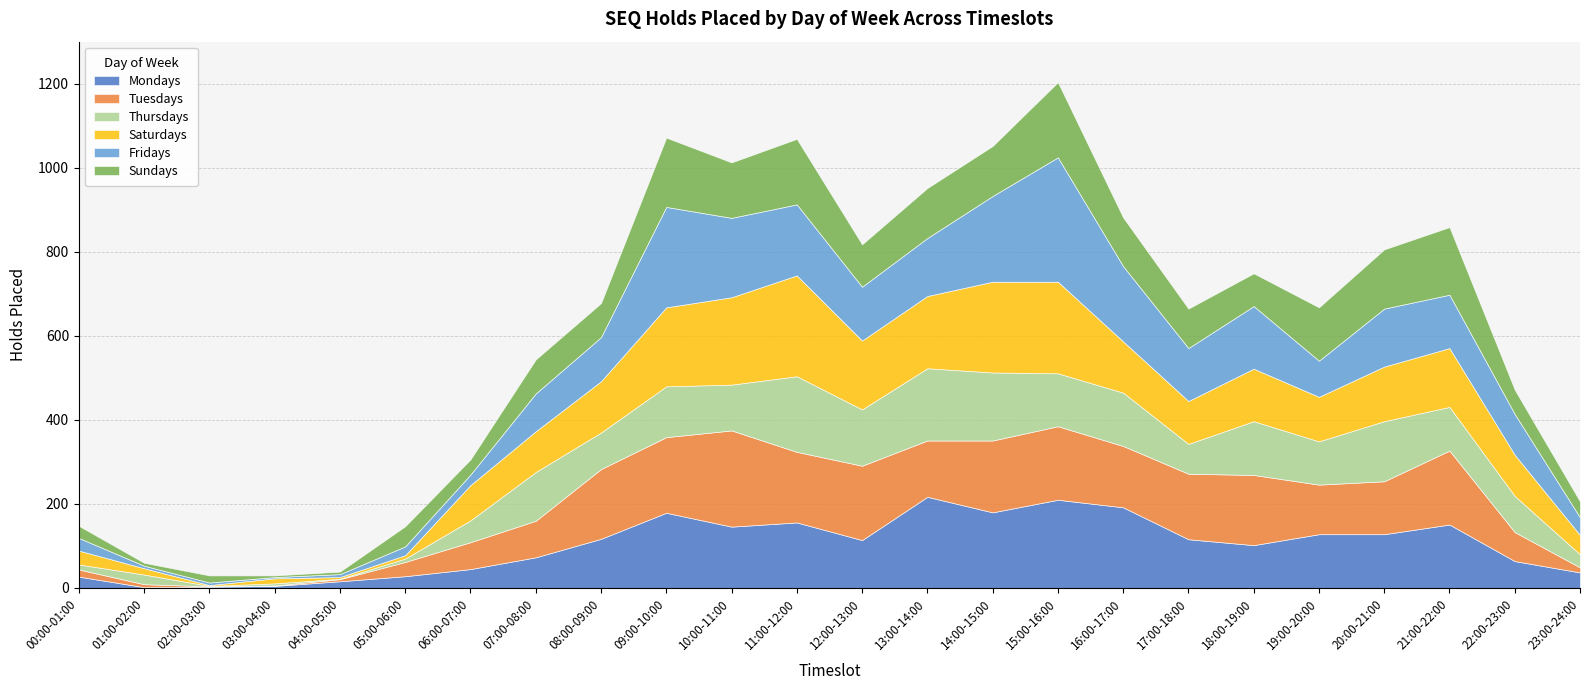

What is the smallest value displayed?

1